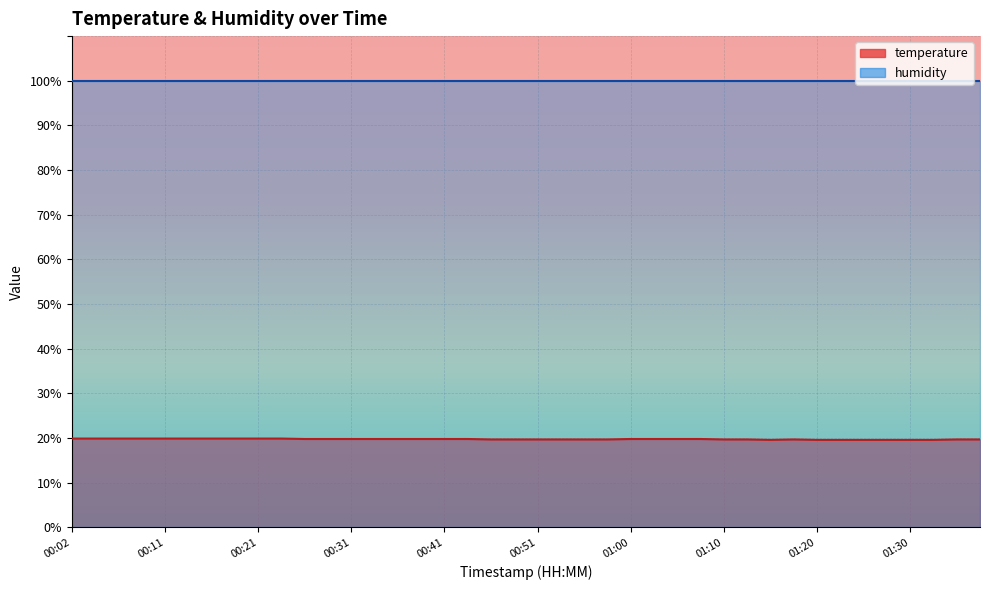

What is the value of the 39th point from the left?

19.7